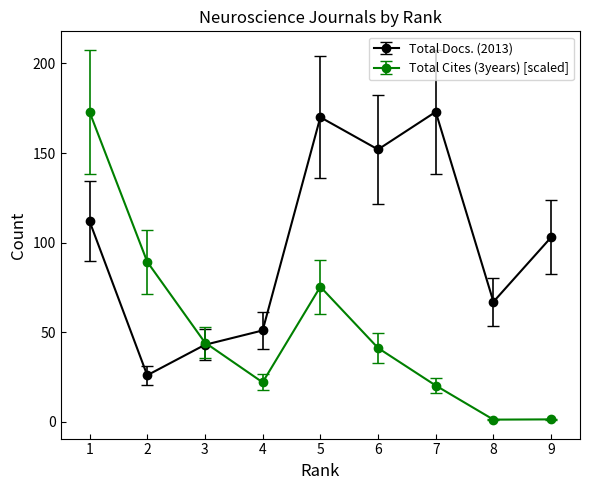

Is it true that Total Cites (3years) [scaled] equals 1.4 at 9?

True